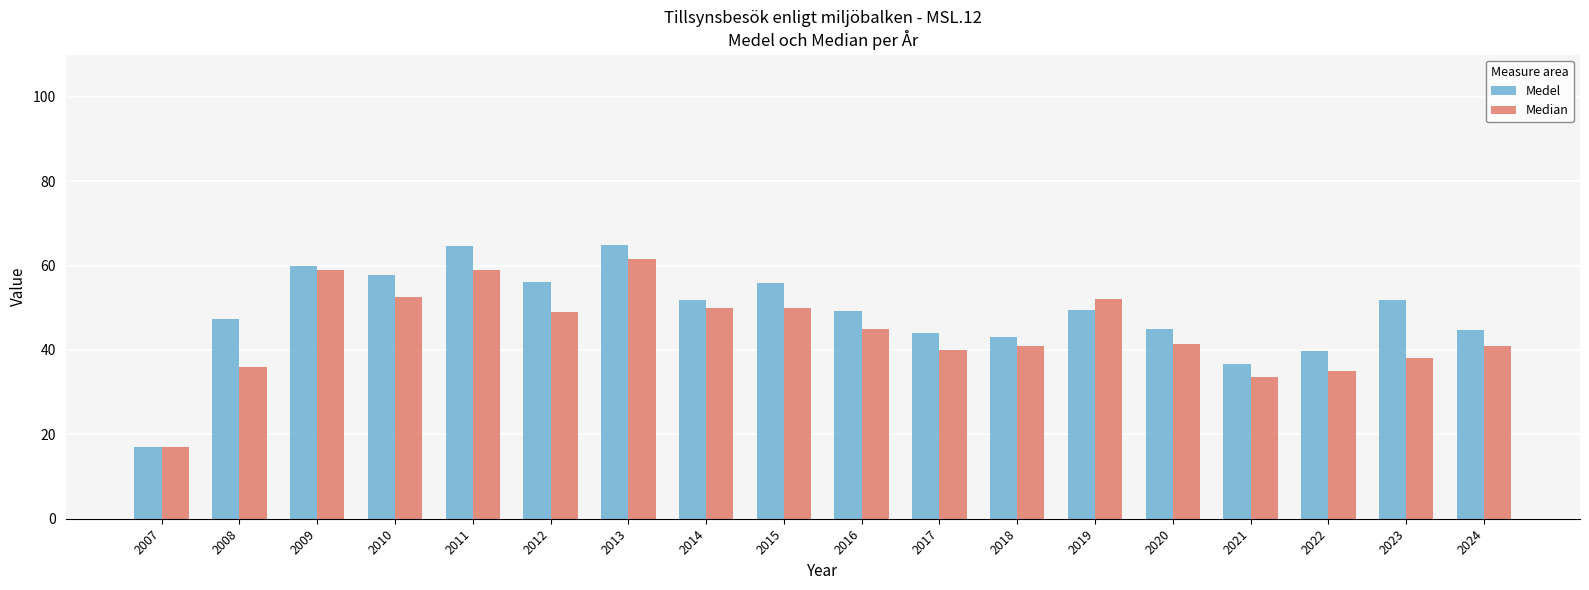

What is the sum of the Medel values at 2007 and 2017?

61.0